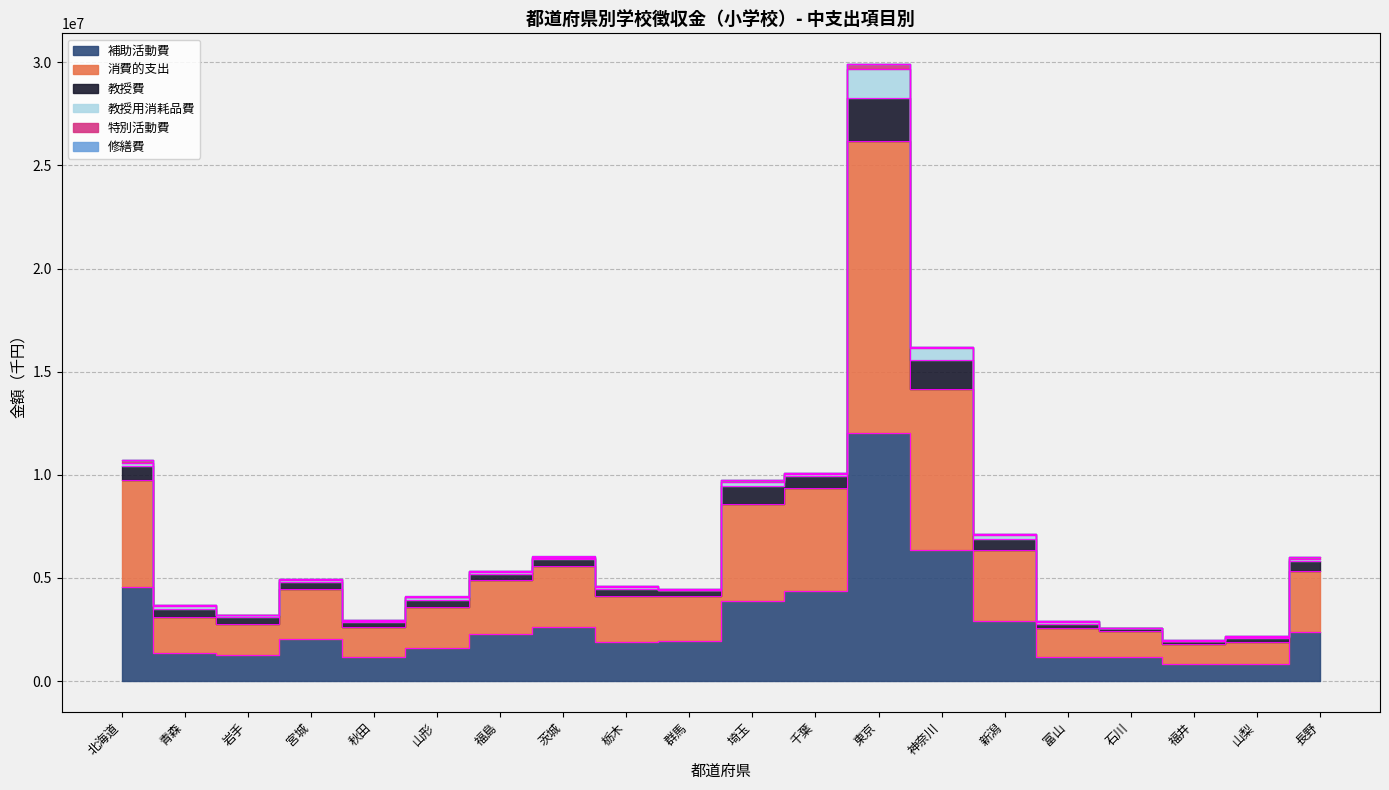

What is the label of the 14th point from the right?

福島